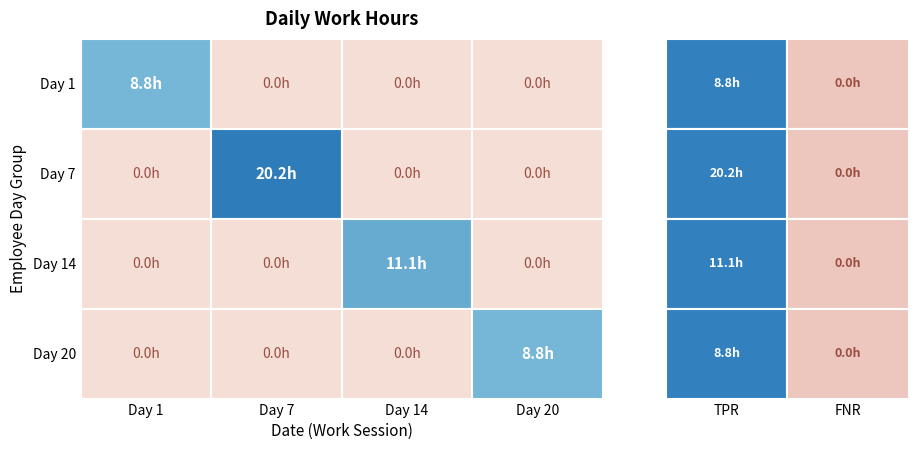

Which series has the largest total across all categories?

Day 7